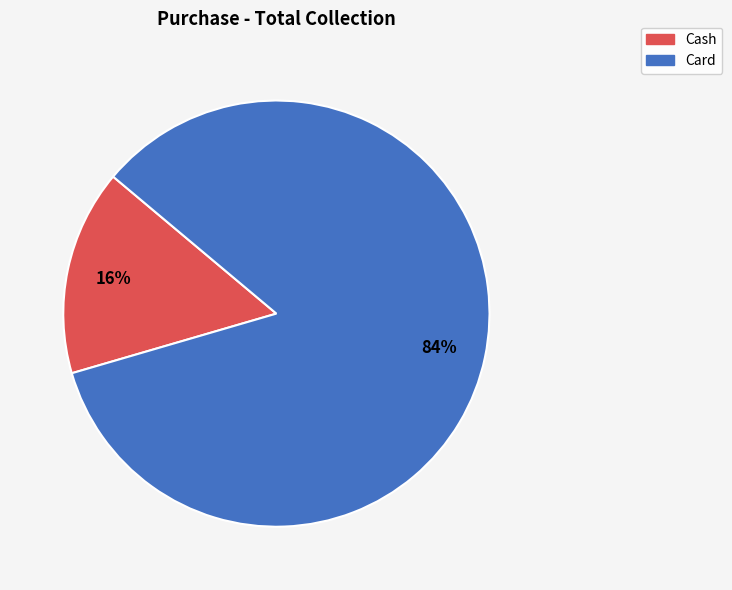

Combined, do Card and Cash account for over 50%?

Yes